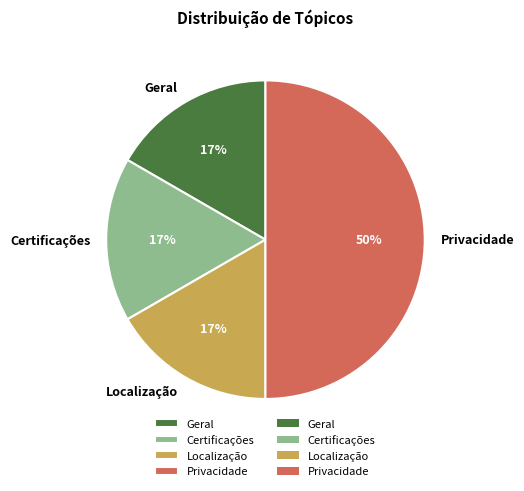

Which has a higher value, Privacidade or Certificações?

Privacidade